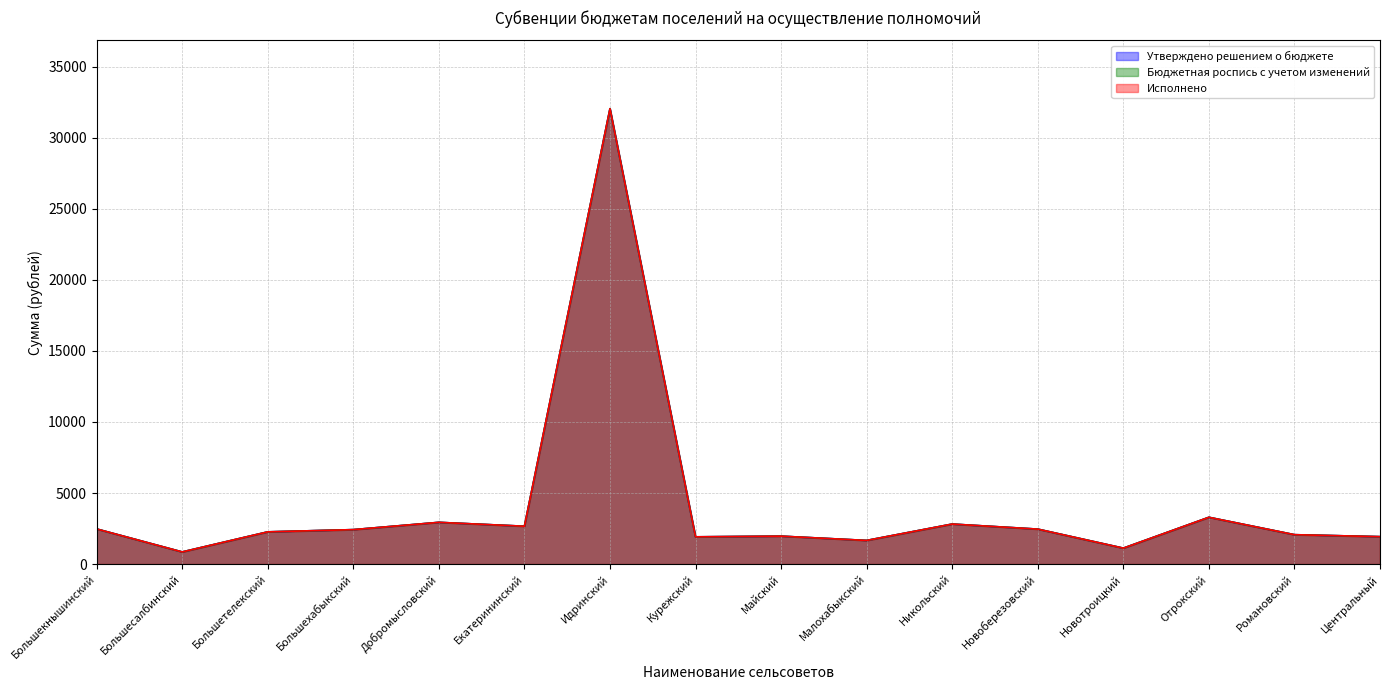

At which category is the sum across all series the highest?

Идринский